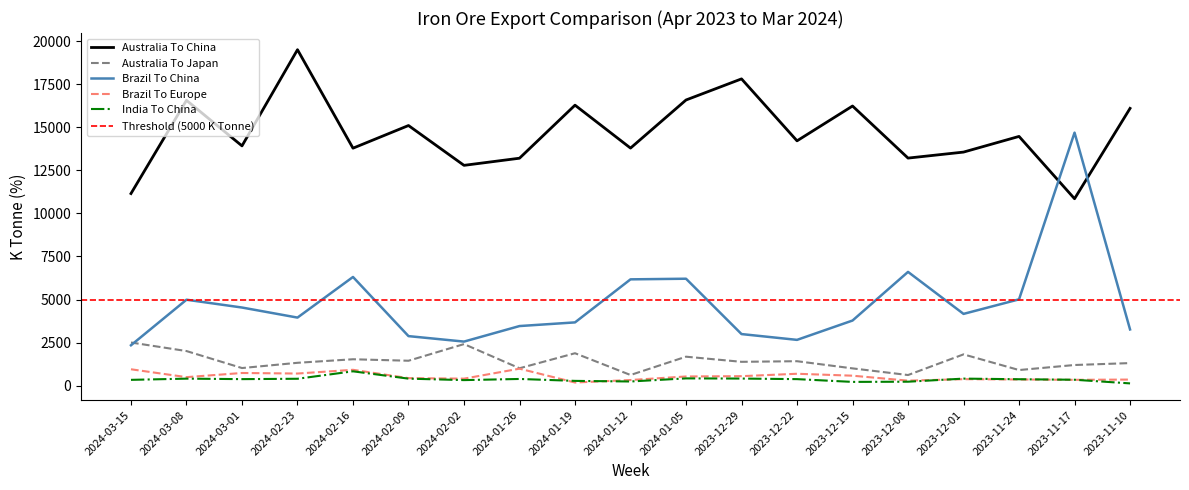

Where does the Brazil To China series first go above 3949?

2024-03-08